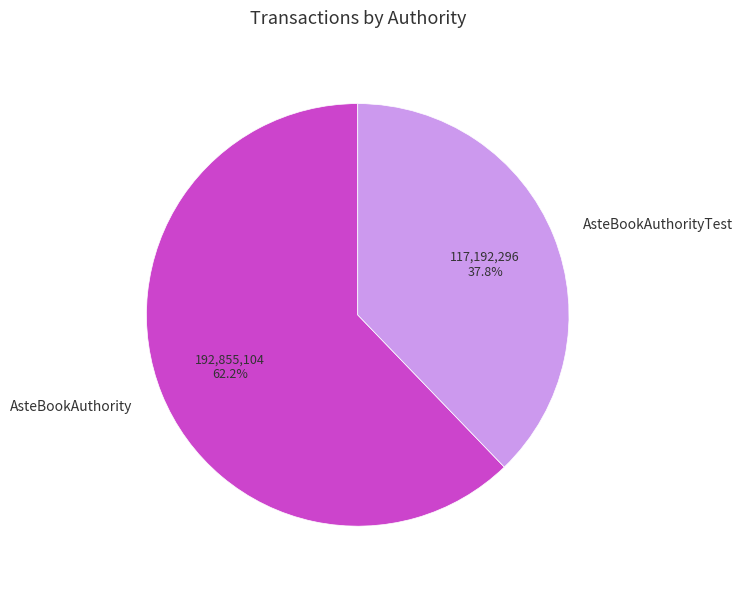

What is the total percentage of AsteBookAuthorityTest and AsteBookAuthority?

100.0%